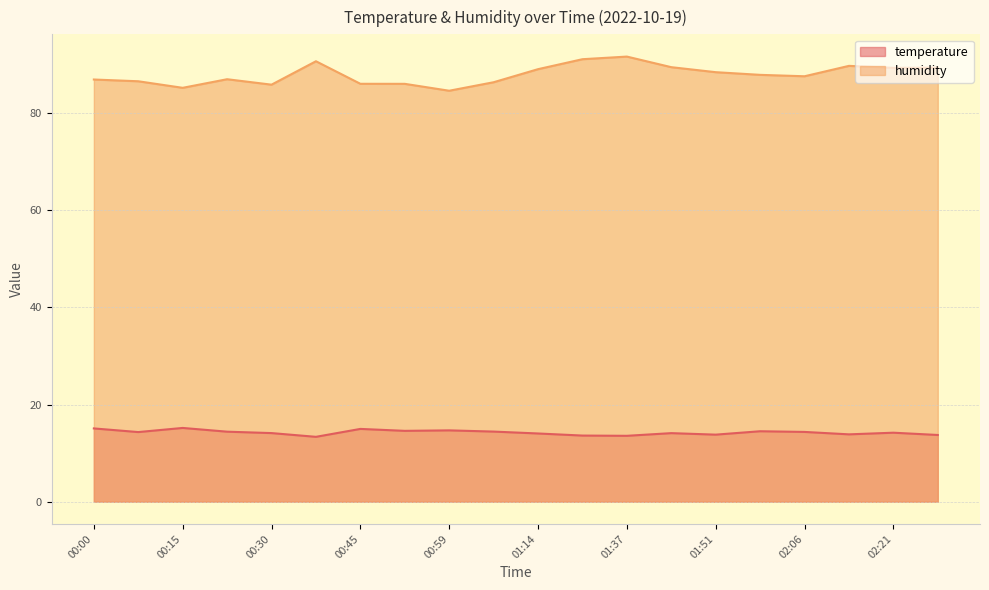

What is the sum of the humidity values at 01:14 and 01:59?

176.9